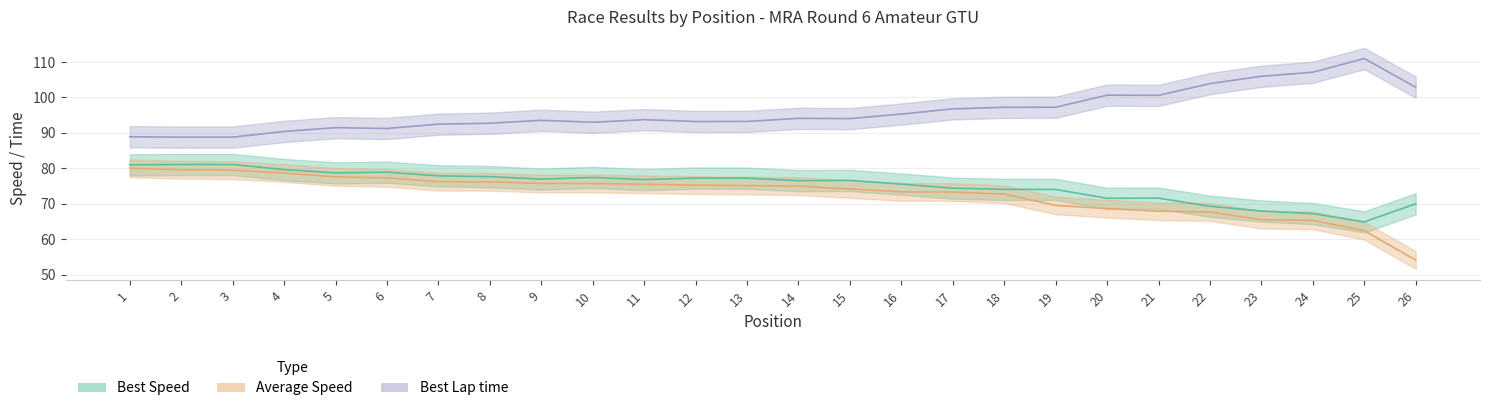

What are all the series names shown in the legend?

Best Speed, Average Speed, Best Lap time